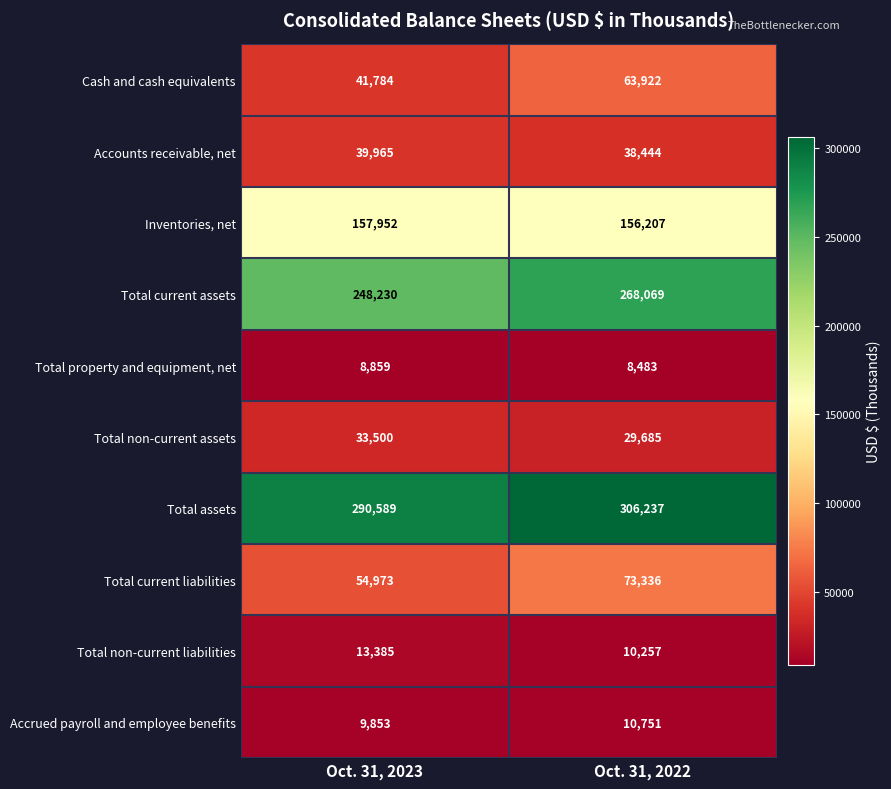

What is the sum of all Total current liabilities values?

128309